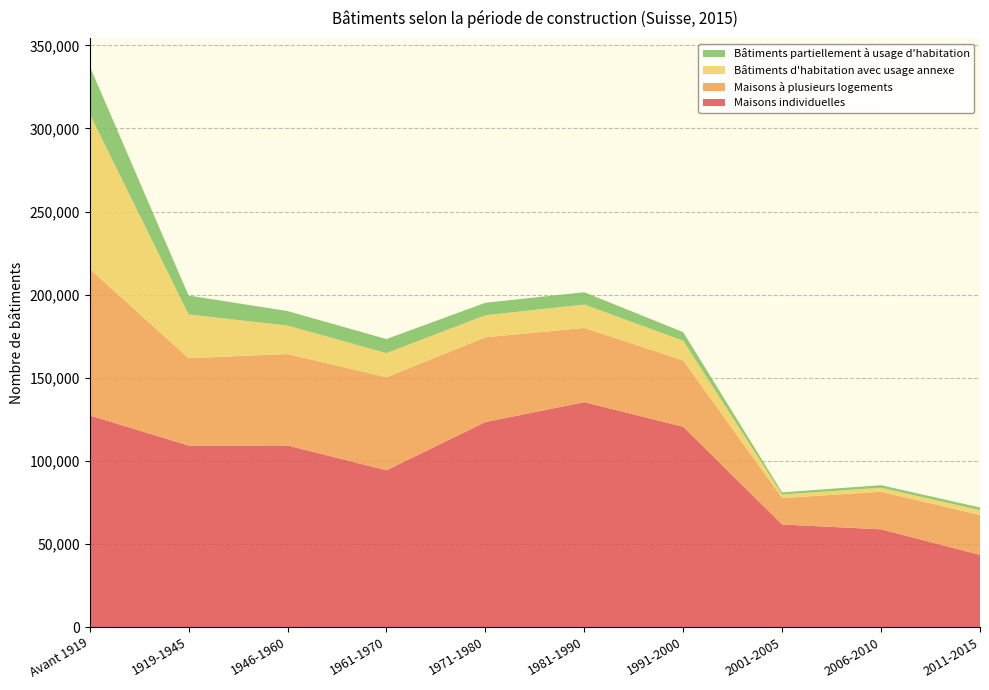

Reading right to left, extract all data points from this chart.

Maisons individuelles: 2011-2015=43415	2006-2010=58805	2001-2005=61681	1991-2000=120504	1981-1990=135333	1971-1980=123326	1961-1970=94336	1946-1960=109242	1919-1945=109211	Avant 1919=127357
Maisons à plusieurs logements: 2011-2015=24032	2006-2010=22575	2001-2005=15927	1991-2000=39955	1981-1990=44651	1971-1980=51033	1961-1970=55952	1946-1960=55041	1919-1945=52586	Avant 1919=88184
Bâtiments d'habitation avec usage annexe: 2011-2015=2883	2006-2010=2423	2001-2005=2171	1991-2000=11788	1981-1990=14076	1971-1980=13273	1961-1970=14527	1946-1960=17132	1919-1945=26309	Avant 1919=93257
Bâtiments partiellement à usage d'habitation: 2011-2015=1601	2006-2010=1555	2001-2005=1255	1991-2000=5201	1981-1990=7417	1971-1980=7489	1961-1970=8486	1946-1960=8718	1919-1945=11389	Avant 1919=28797